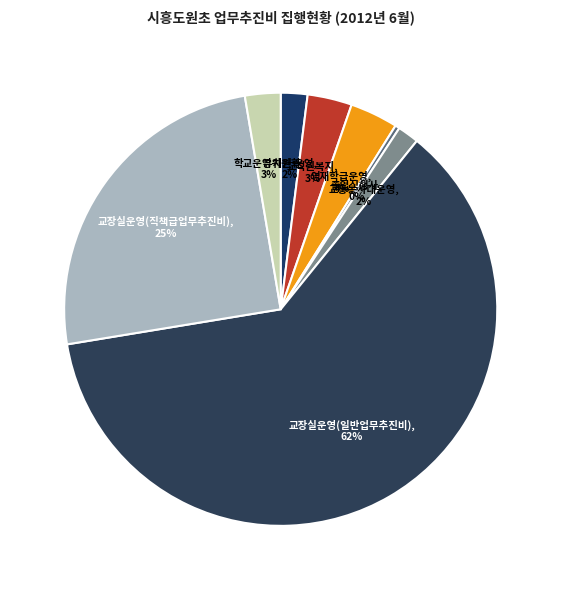

How many slices are in this pie chart?

8